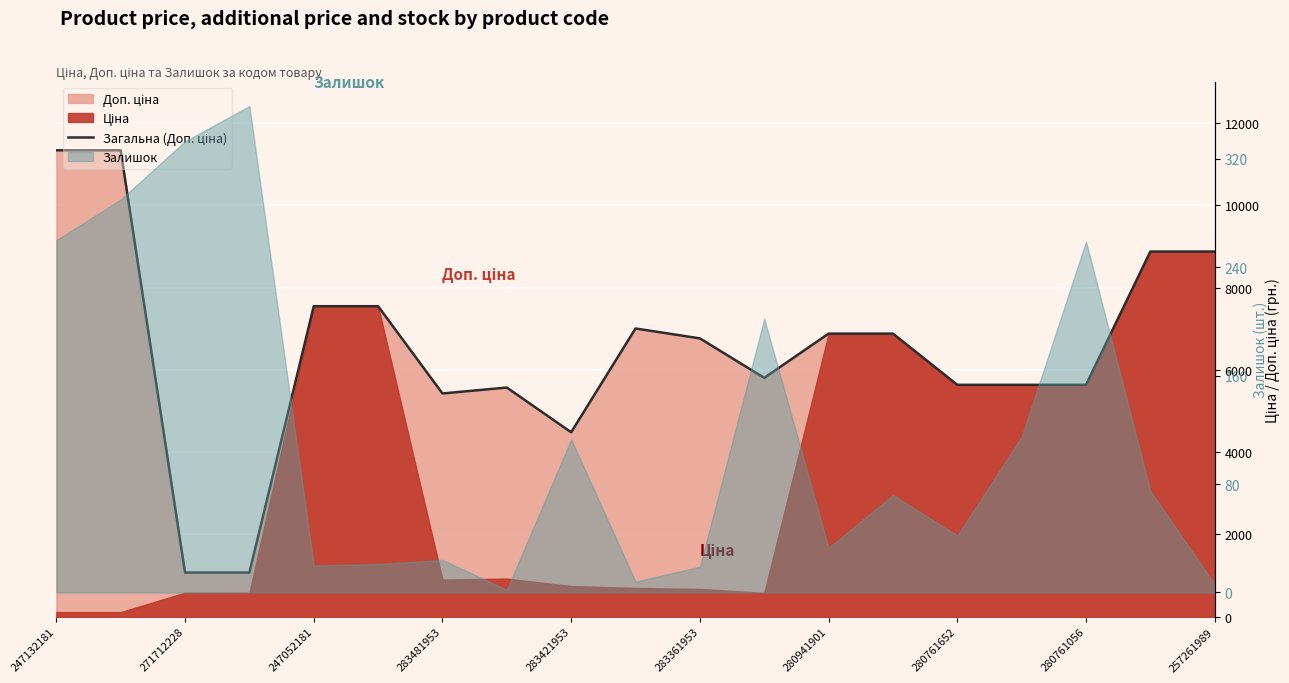

What is the average value?

6493.5